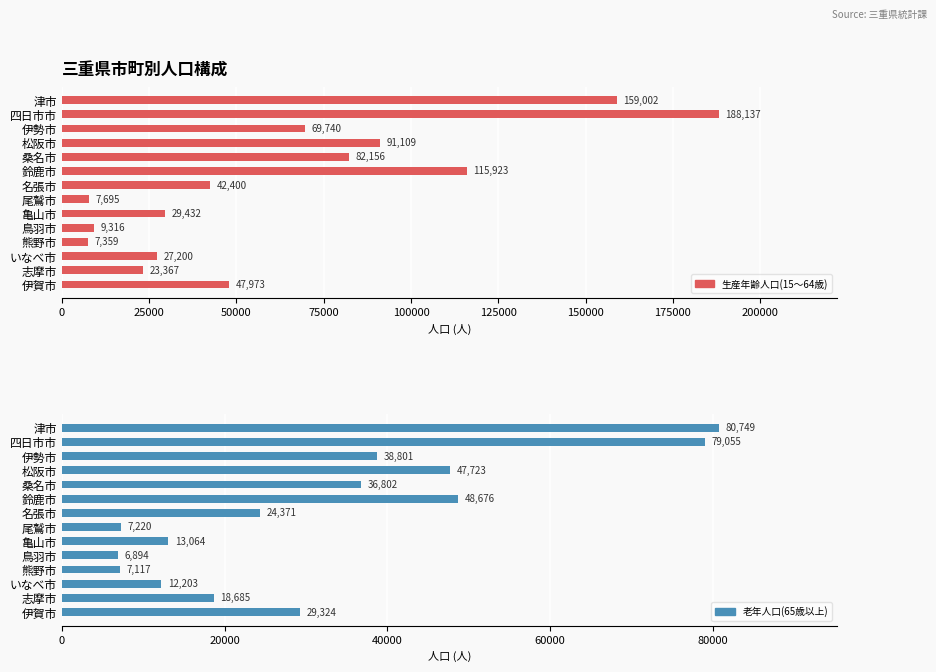

What is the value of the 老年人口(65歳以上) bar at the 12th from the left?

12203